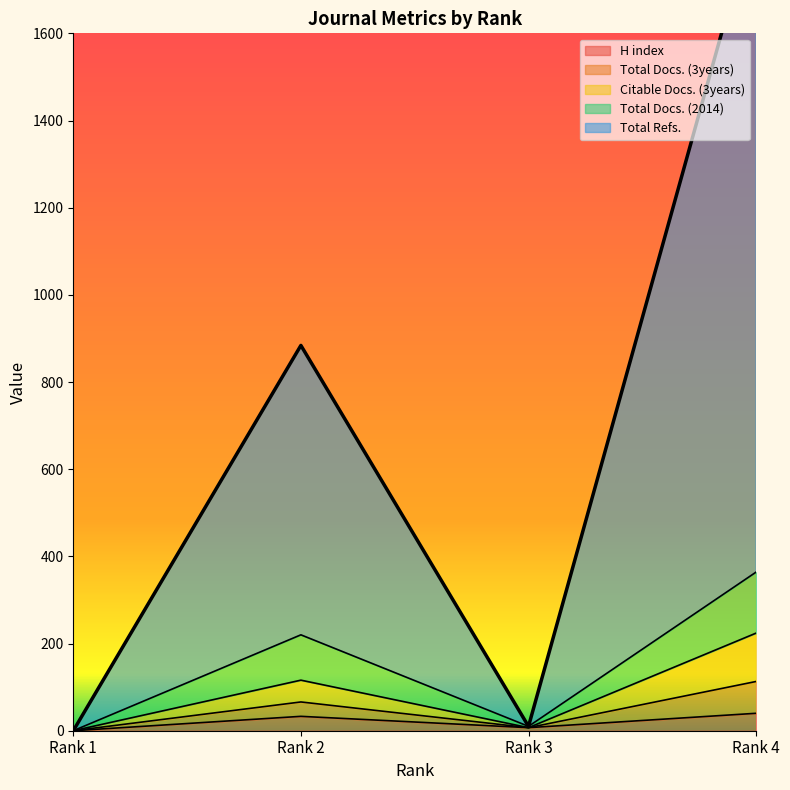

Where is the first local maximum for H index?

Rank 2